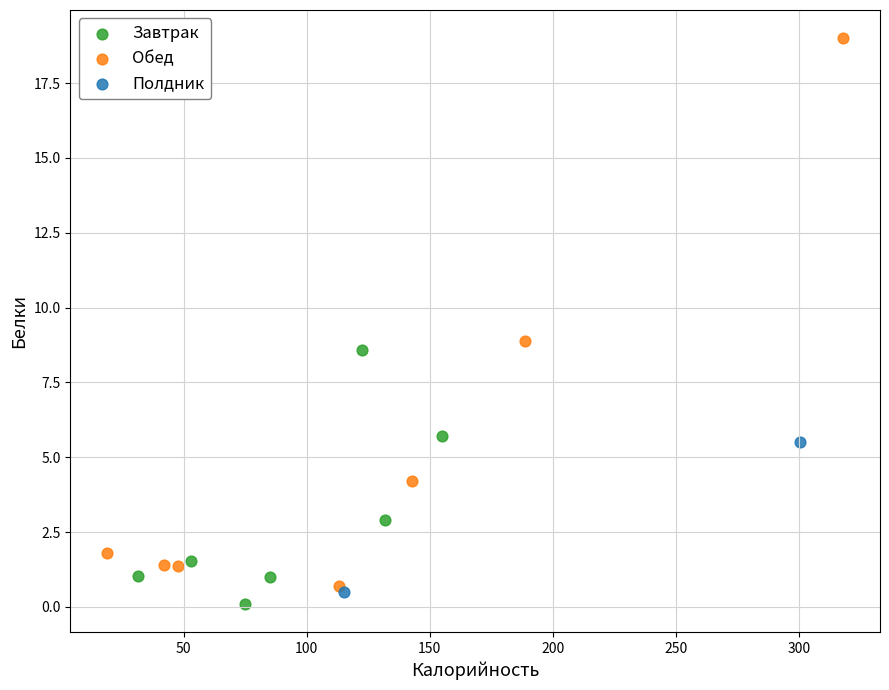

Which series contains the lowest Y value?

Завтрак